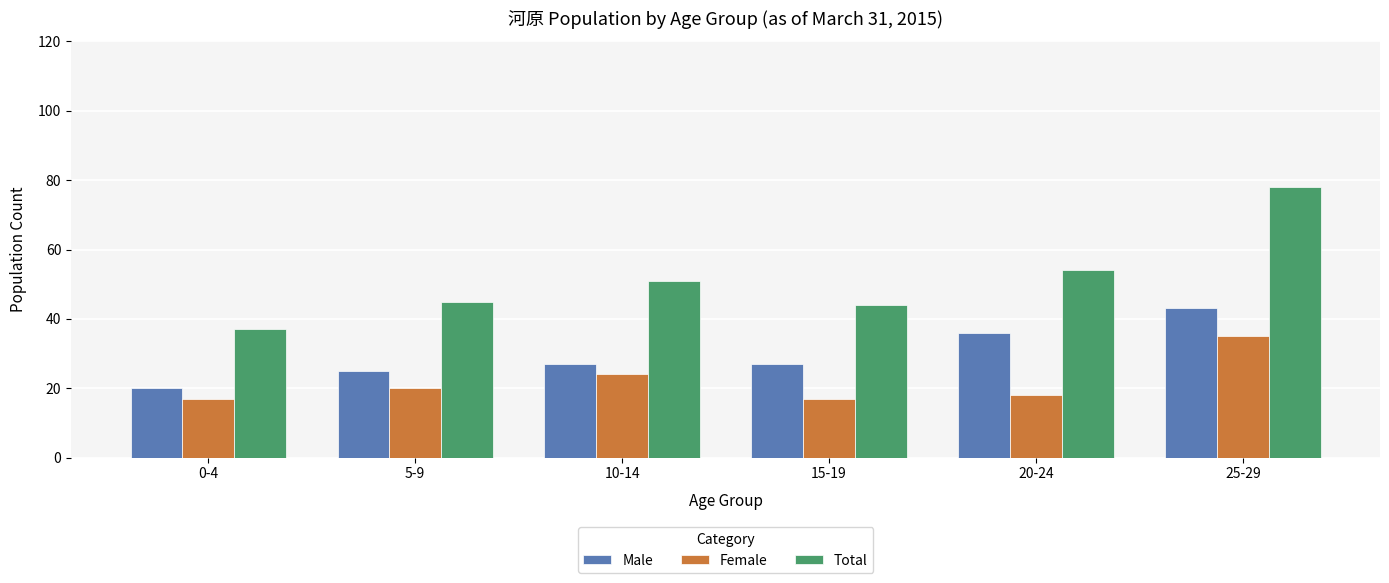

The value of Male at 0-4 is 14. True or false?

False